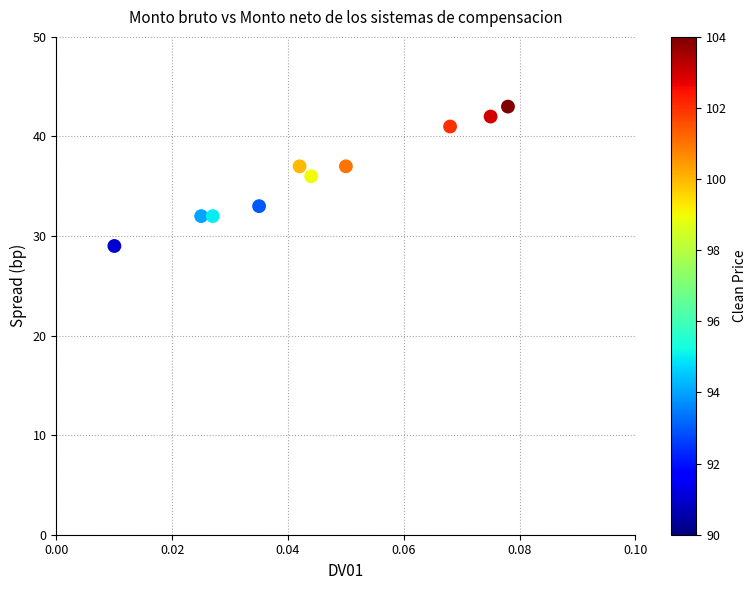

What is the range of Y values (max minus min)?

14